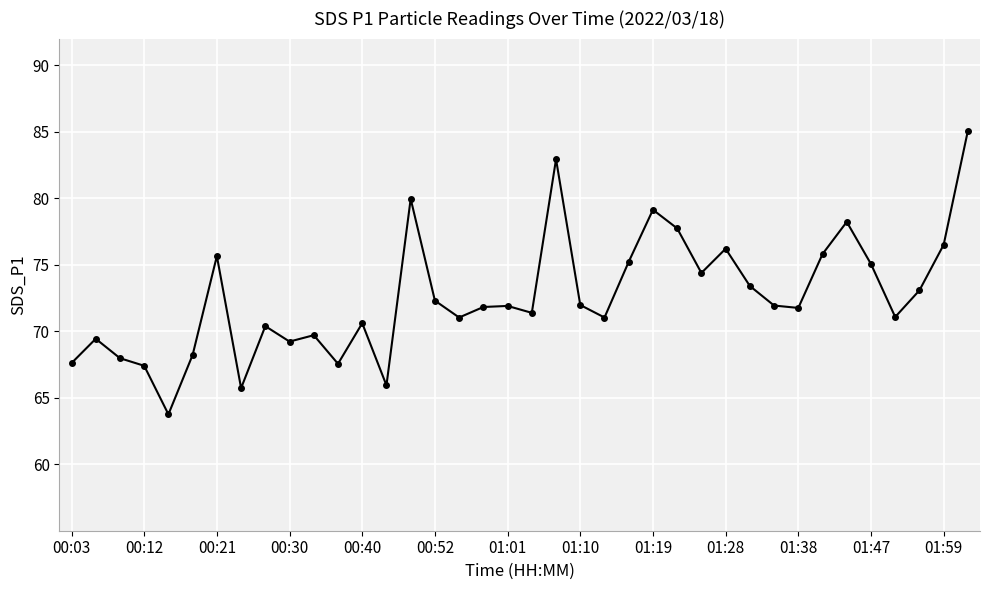

Is this an area chart (filled region under the line)?

No